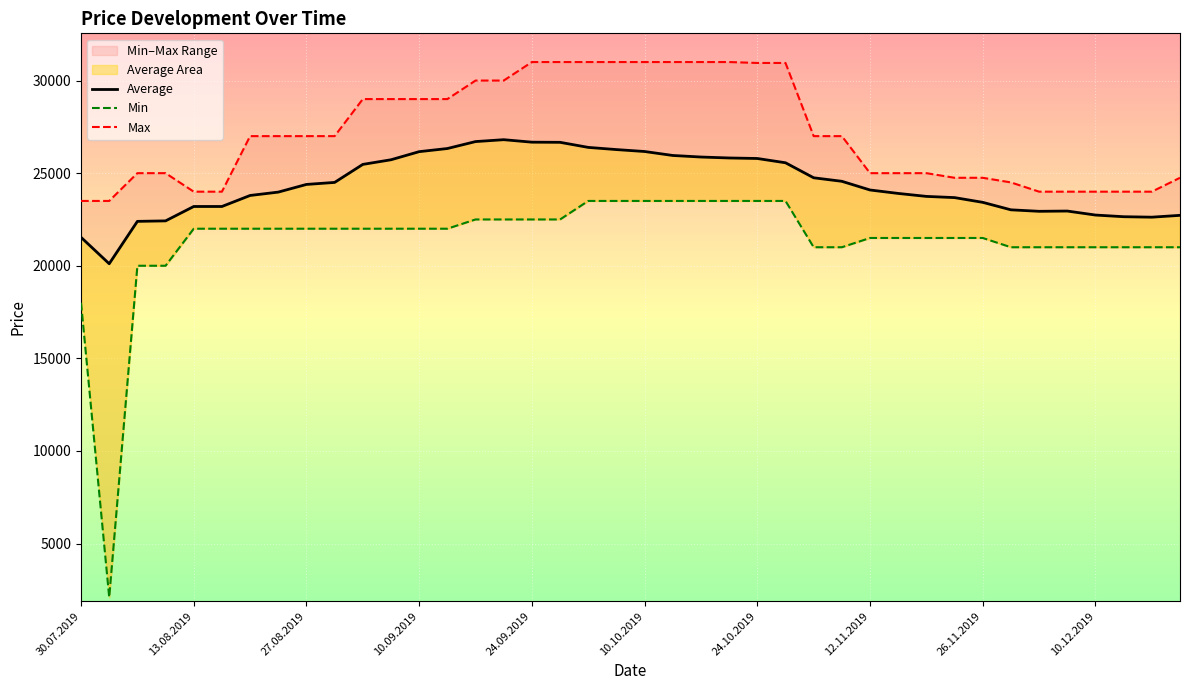

What is the value of the Average point at the 23rd from the left?

25871